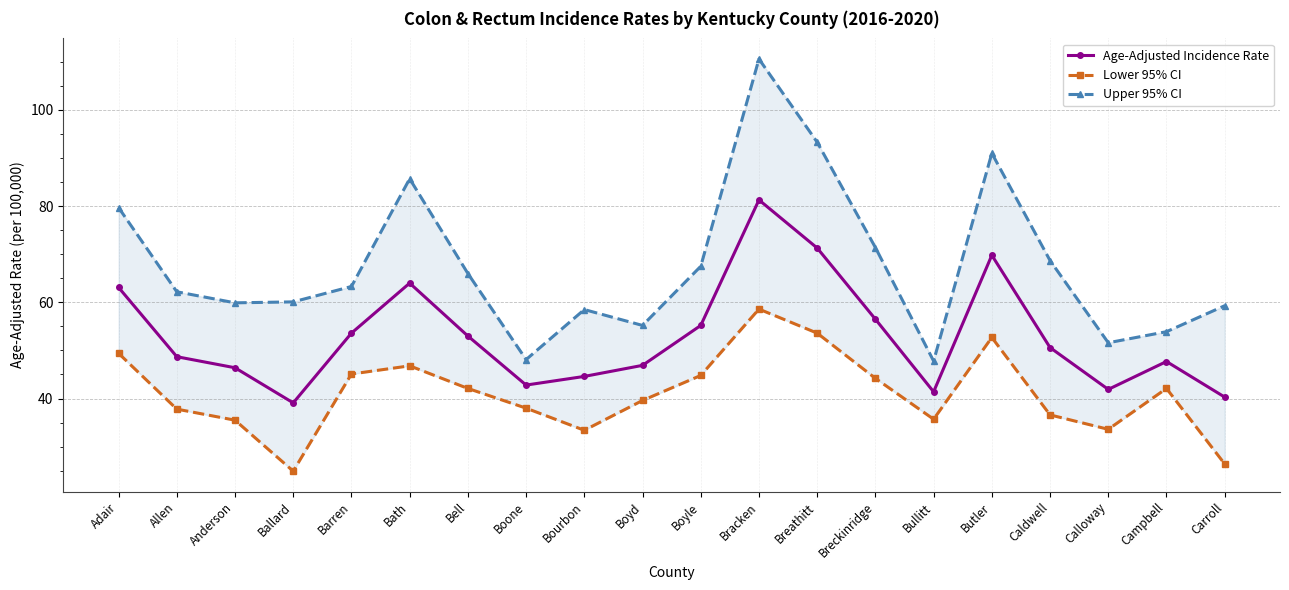

Is this an area chart (filled region under the line)?

No